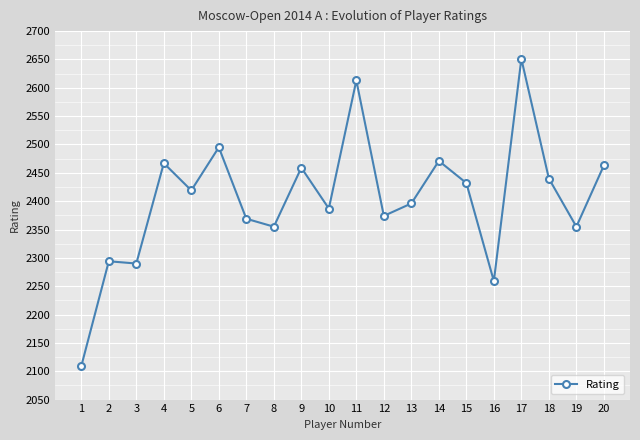

What is the greatest value displayed?

2651